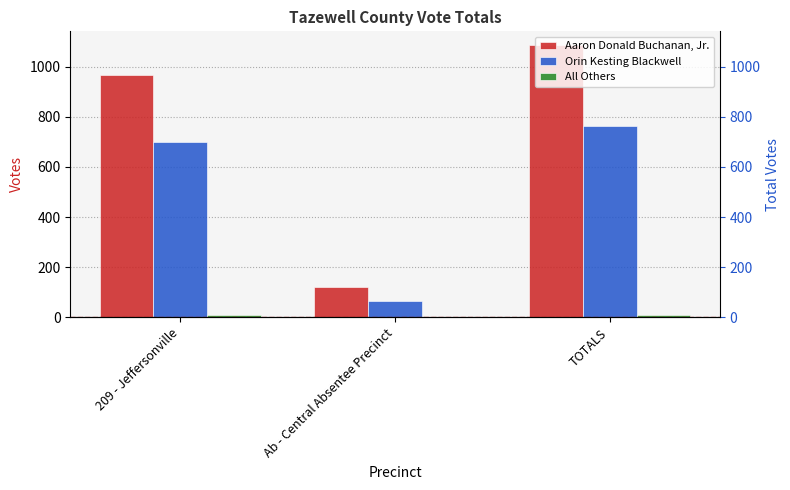

Which series has the widest spread of values?

Aaron Donald Buchanan, Jr.